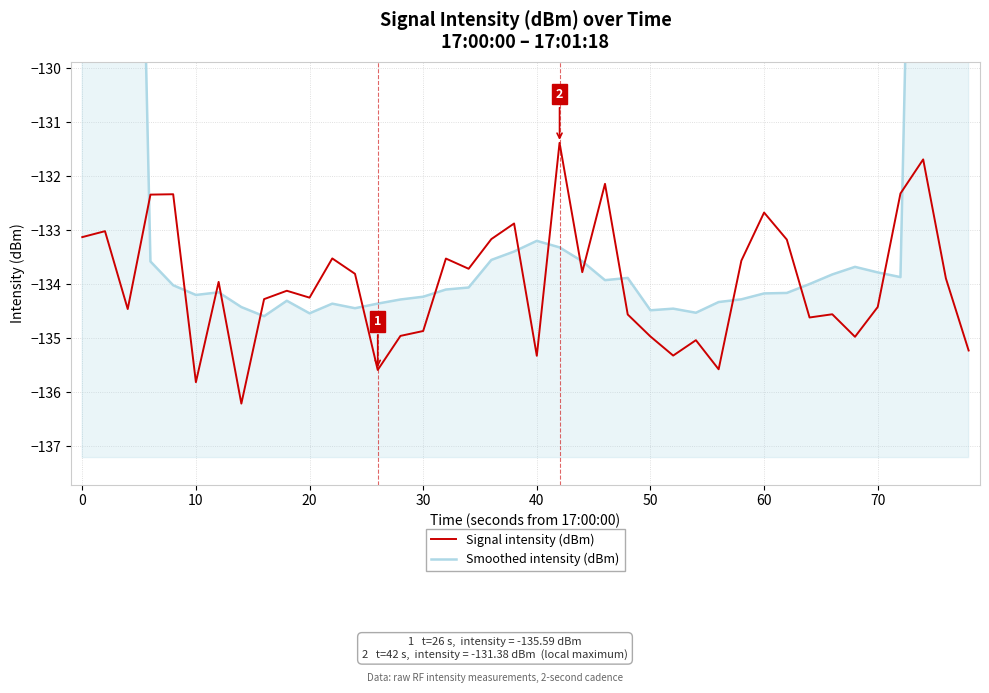

How many values in the Signal intensity (dBm) series are below -133?

32